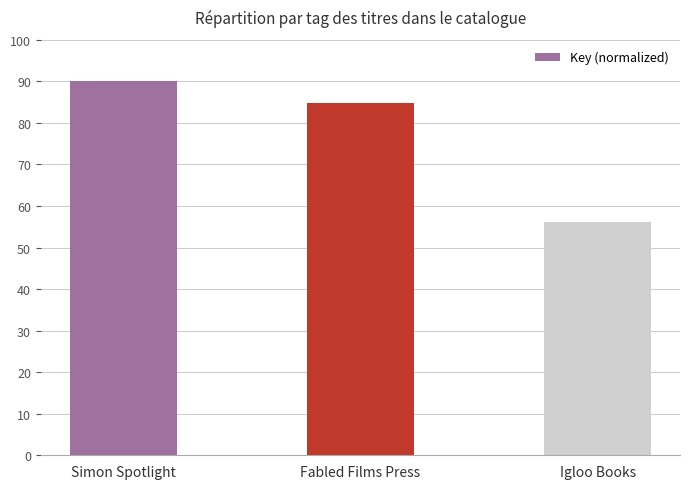

Are the bars grouped side by side (vs. stacked)?

No